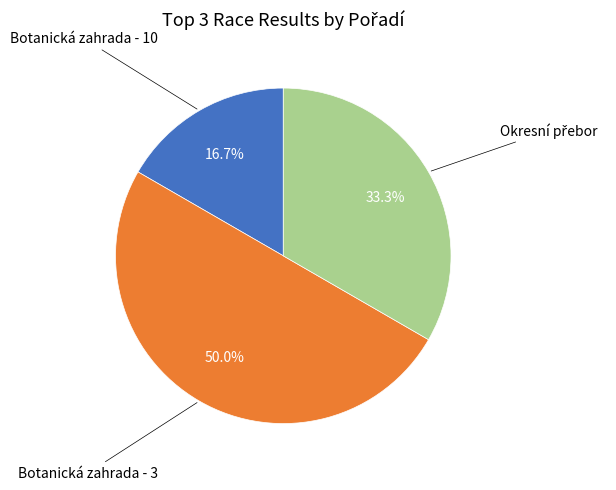

How many slices are in this pie chart?

3